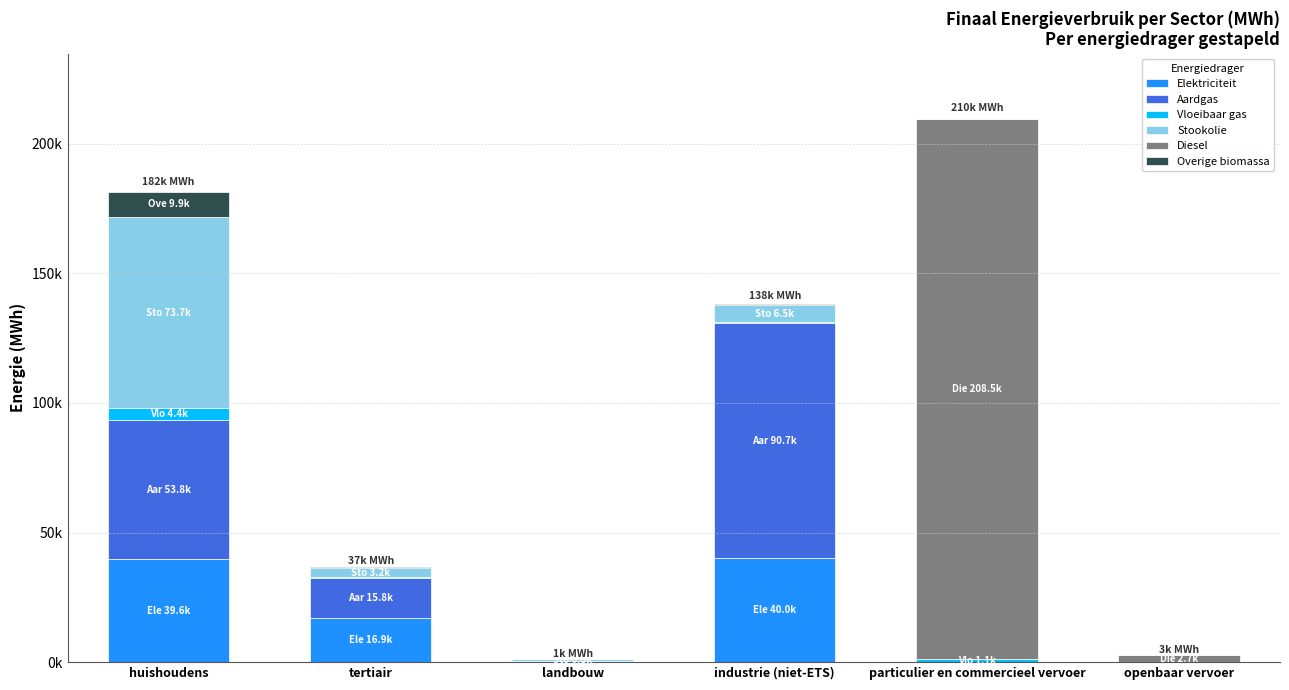

True or false: Overige biomassa has a value of 4107.5 at particulier en commercieel vervoer.

False